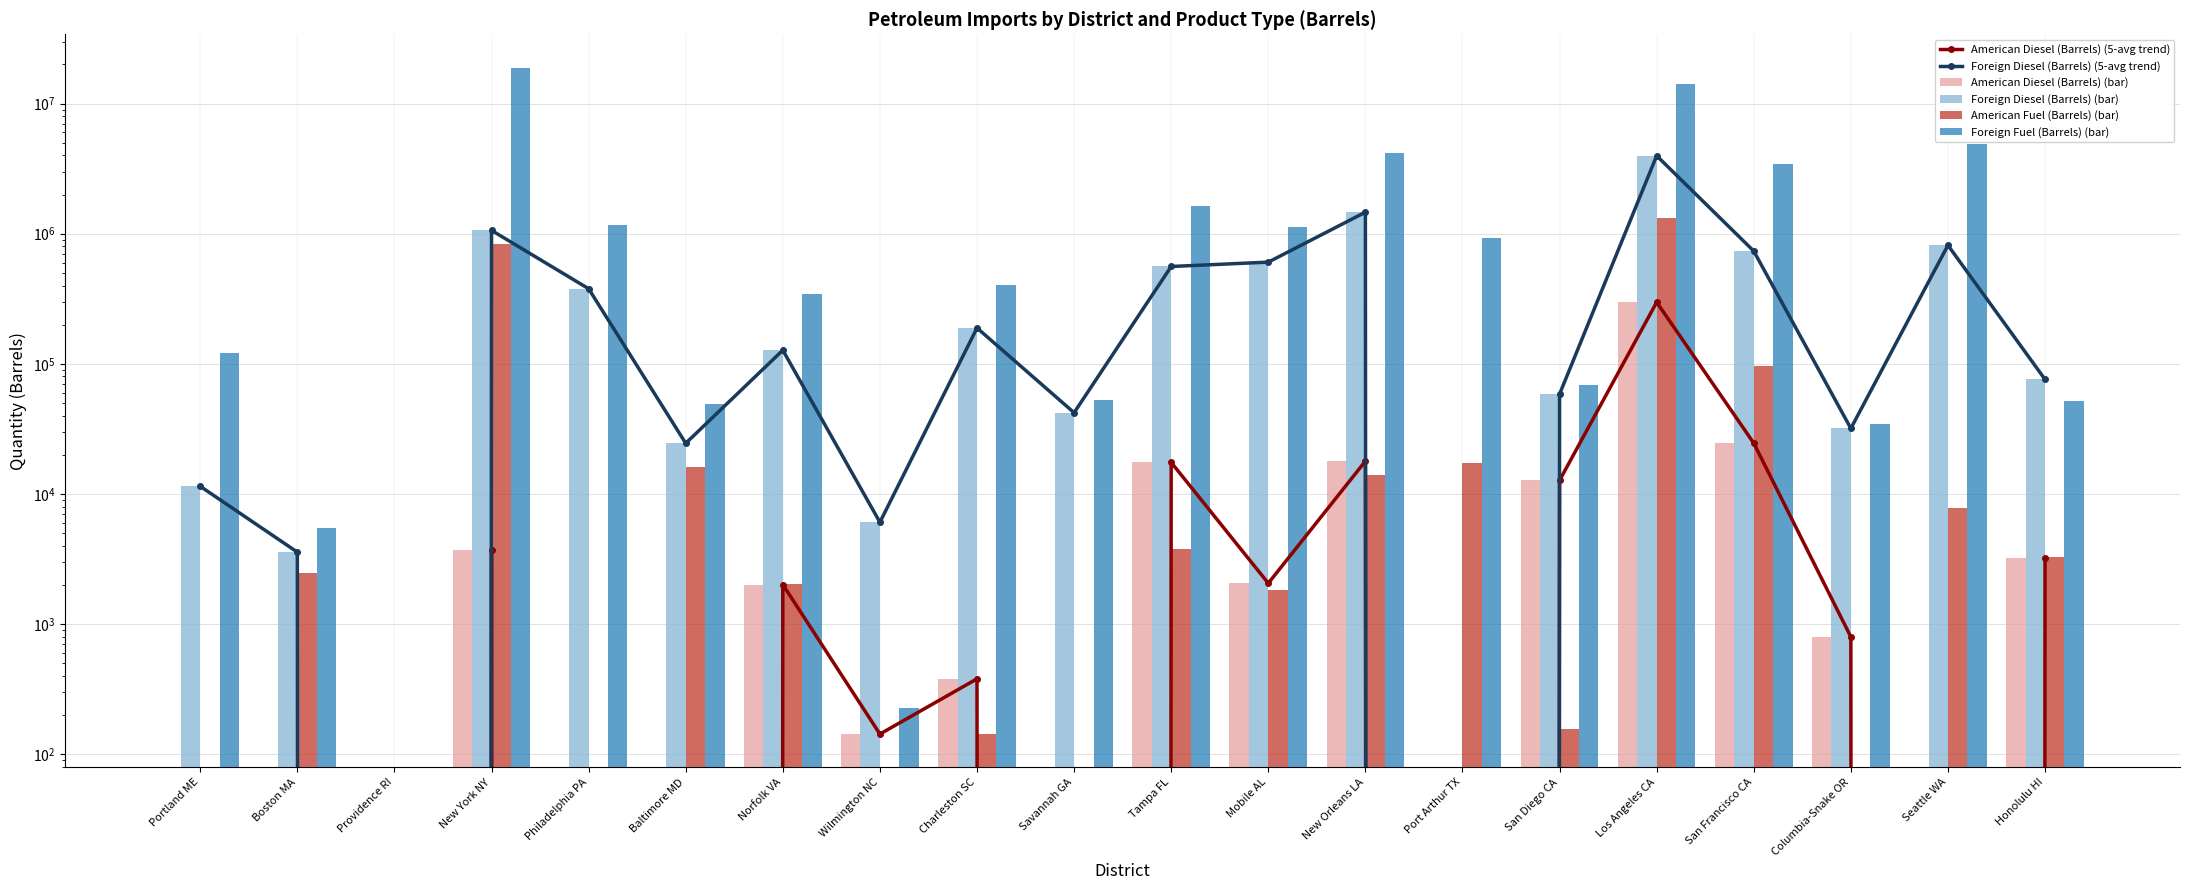

What is the difference between the maximum and second lowest values in the American Diesel (Barrels) (5-avg trend) series?

297736